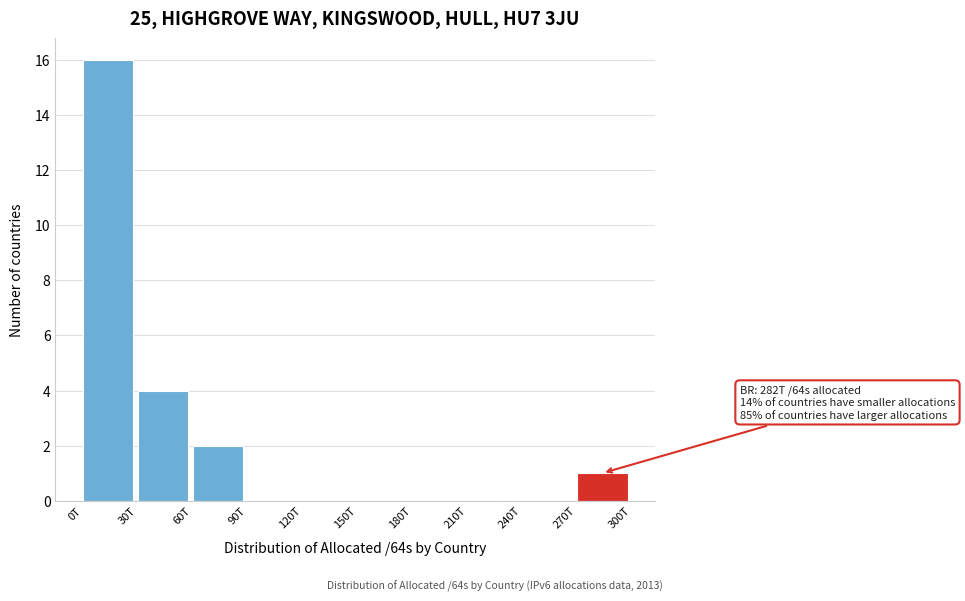

Reading left to right, extract all data points from this chart.

0T=16	30T=4	60T=2	90T=0	120T=0	150T=0	180T=0	210T=0	240T=0	270T=1